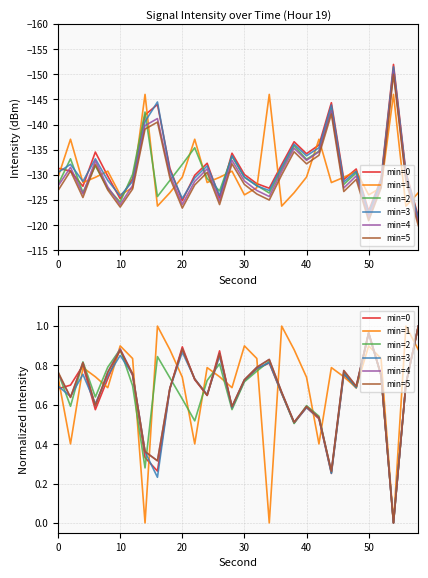

Reading left to right, what are all the values shown in this chart?

min=0: 0.7	0.7	0.8	0.6	0.7	0.9	0.7	0.3	0.3	0.7	0.9	0.7	0.6	0.9	0.6	0.7	0.8	0.8	0.7	0.5	0.6	0.5	0.3	0.8	0.7	1.0	0.8	0.0	0.7	1.0
min=1: 0.7	0.4	0.8	0.7	0.7	0.9	0.8	0.0	1.0	0.9	0.7	0.4	0.8	0.7	0.7	0.9	0.8	0.0	1.0	0.9	0.7	0.4	0.8	0.7	0.7	0.9	0.8	0.0	1.0	0.9
min=2: 0.8	0.6	0.8	0.6	0.8	0.9	0.7	0.3	0.8	0.7	0.6	0.5	0.7	0.8	0.6	0.7	0.8	0.8	0.7	0.5	0.6	0.5	0.3	0.8	0.7	1.0	0.7	0.0	0.7	1.0
min=3: 0.7	0.6	0.8	0.6	0.7	0.9	0.8	0.4	0.2	0.7	0.9	0.7	0.7	0.8	0.6	0.7	0.8	0.8	0.7	0.5	0.6	0.5	0.3	0.8	0.7	1.0	0.8	0.0	0.7	1.0
min=4: 0.8	0.6	0.8	0.6	0.8	0.9	0.8	0.4	0.3	0.7	0.9	0.7	0.6	0.9	0.6	0.7	0.8	0.8	0.7	0.5	0.6	0.5	0.3	0.8	0.7	1.0	0.8	0.0	0.7	1.0
min=5: 0.8	0.6	0.8	0.6	0.8	0.9	0.8	0.4	0.3	0.7	0.9	0.7	0.6	0.9	0.6	0.7	0.8	0.8	0.7	0.5	0.6	0.5	0.3	0.8	0.7	1.0	0.8	0.0	0.7	1.0